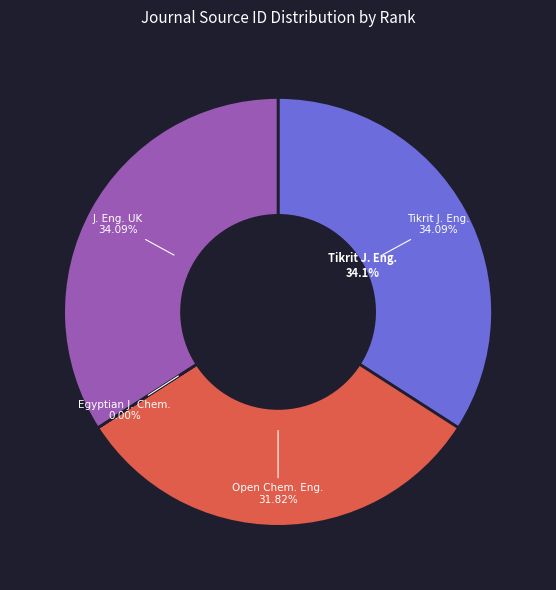

To the nearest percent, what is the difference between the Egyptian Journal of Chemistry and Journal of Engineering (United Kingdom) slice percentages?

34%